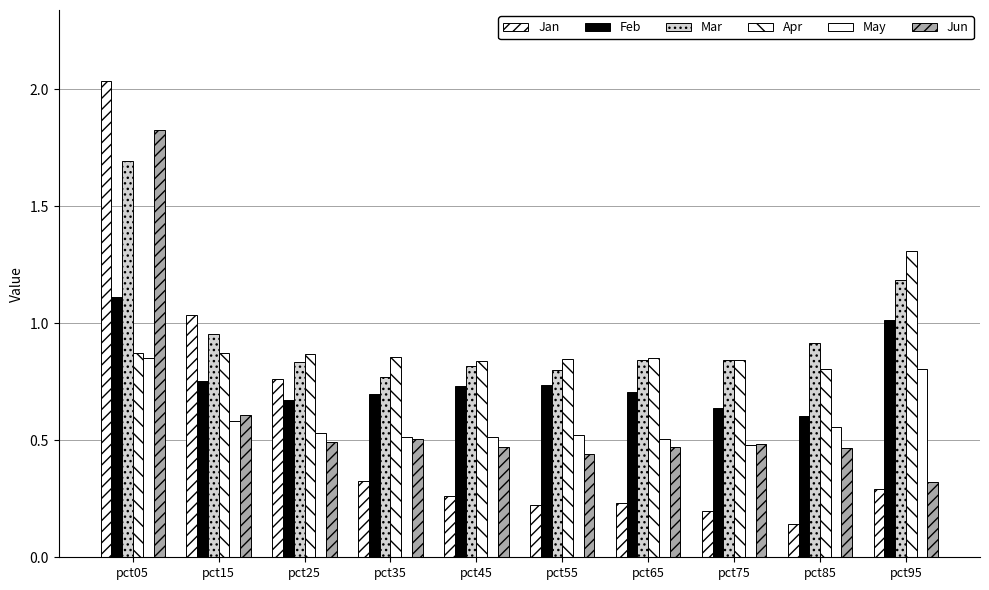

At which category is the sum across all series the highest?

pct05